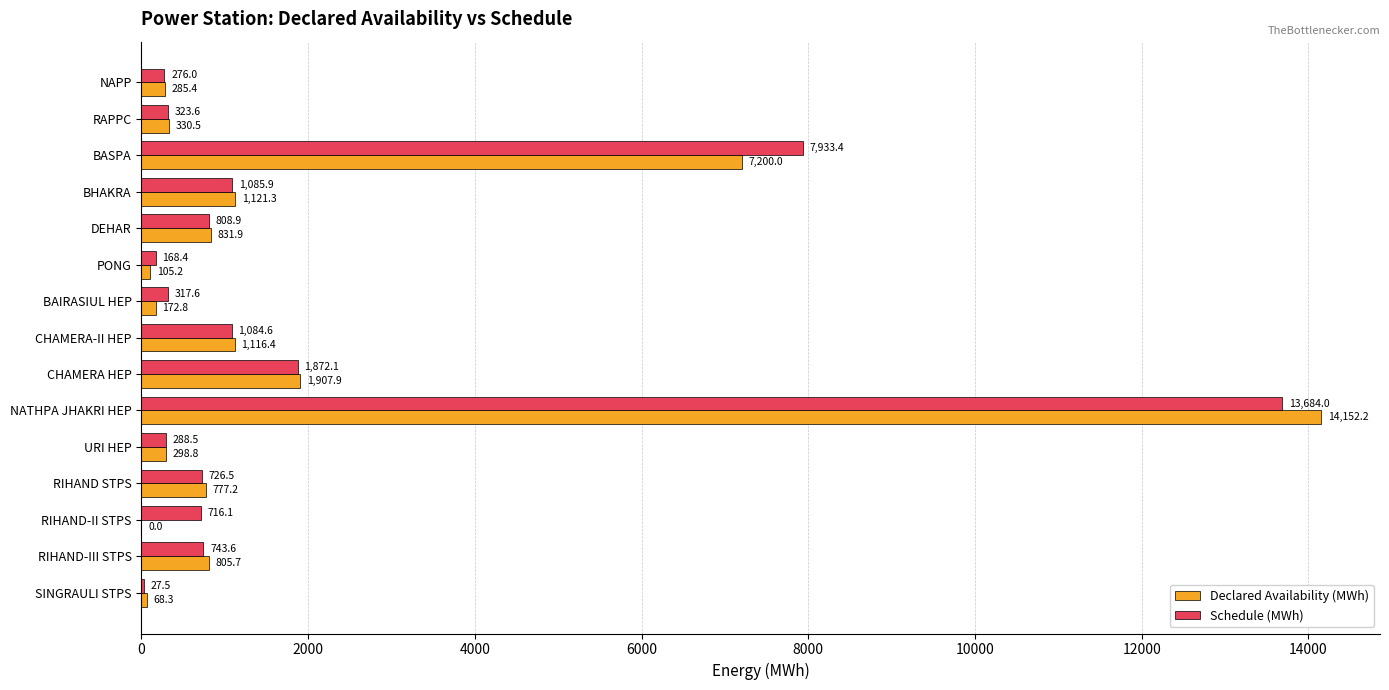

What is the sum of the Schedule (MWh) values at URI HEP and NAPP?

564.5